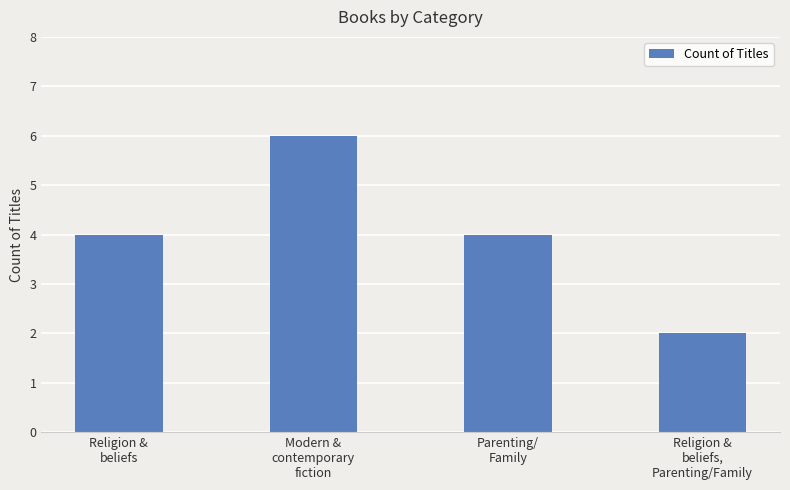

What is the label of the 2nd bar from the left?

Modern &
contemporary
fiction